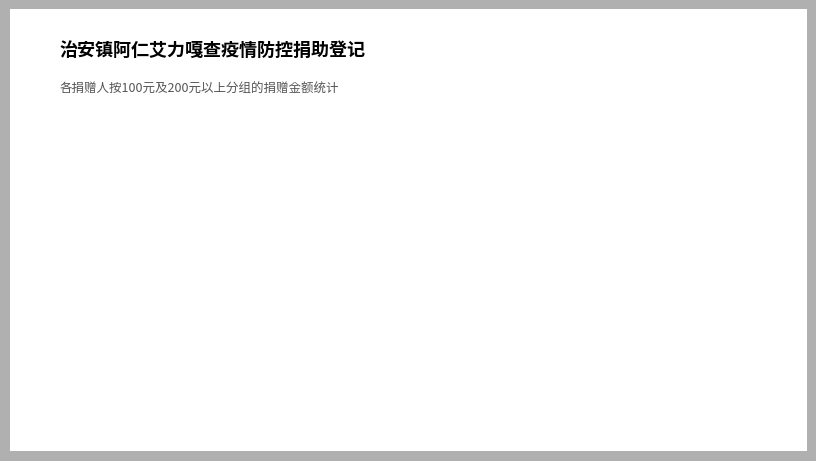

Is there a majority slice in this chart?

Yes